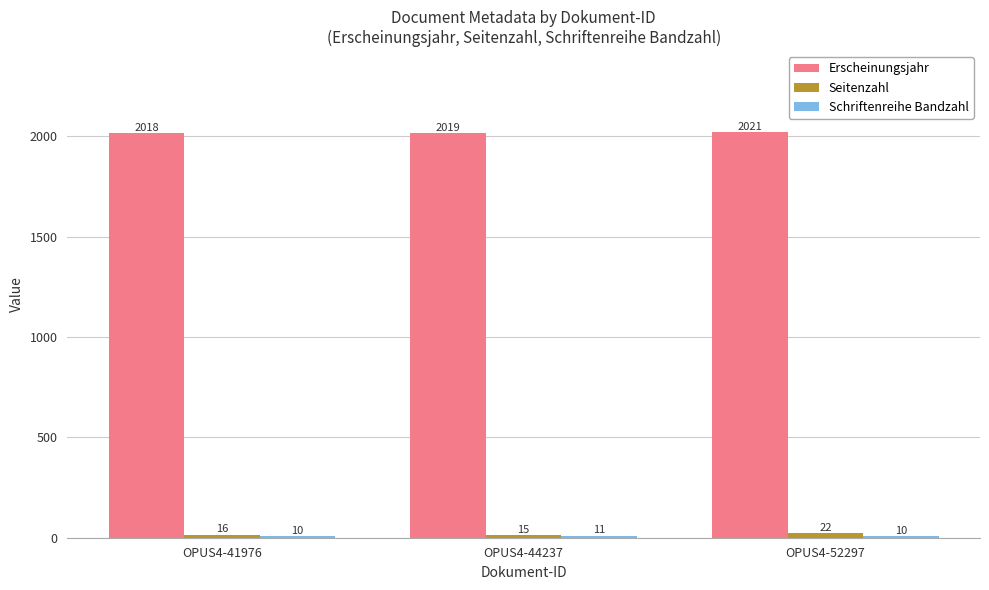

Where is Erscheinungsjahr nearest to the value 2019?

OPUS4-44237